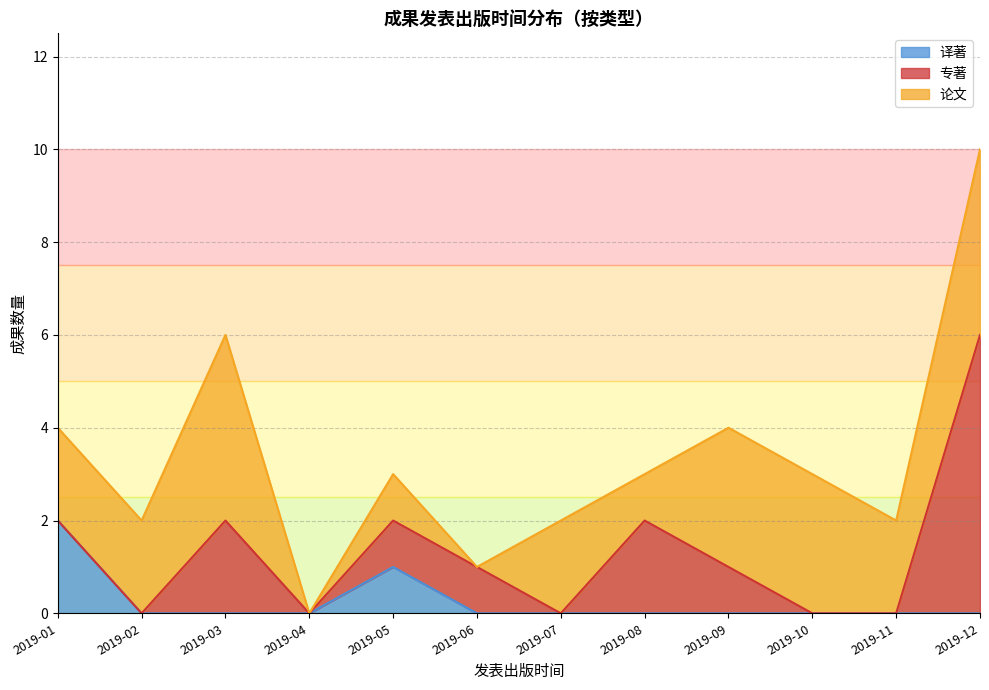

Is the value of 专著 at 2019-06 greater than the value of 译著 at 2019-10?

Yes